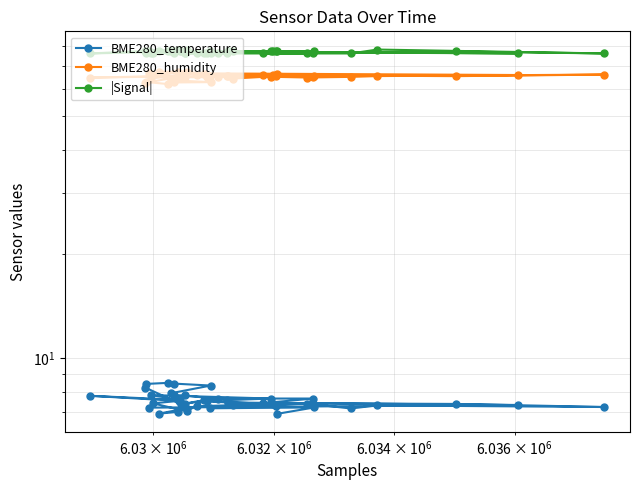

List the series in order of their overall mean, highest first.

|Signal|, BME280_humidity, BME280_temperature